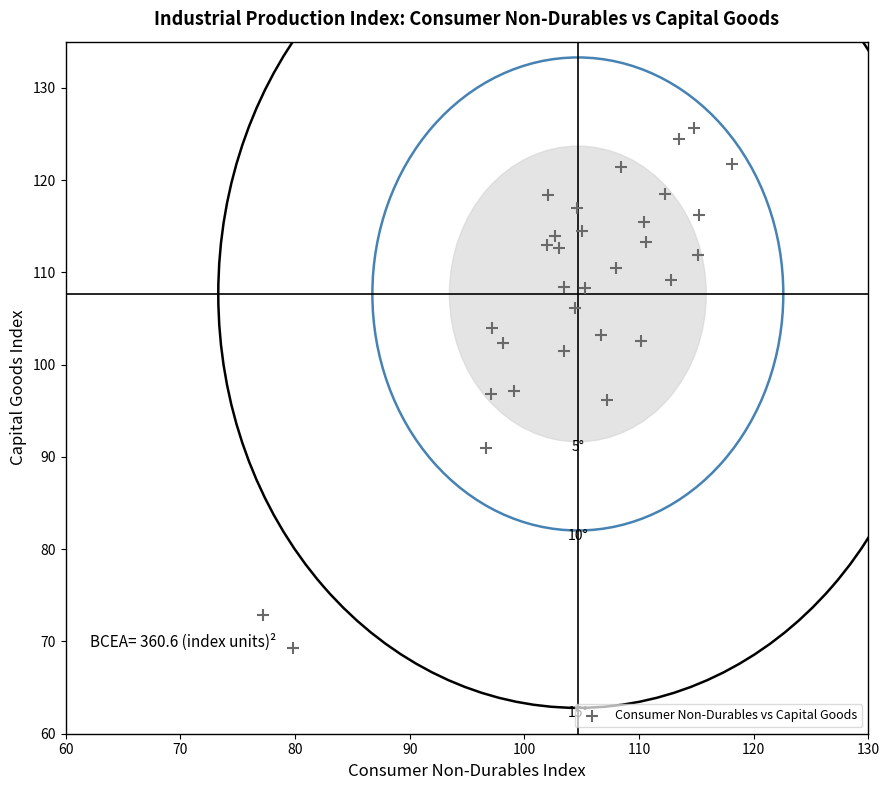

What is the range of X values (max minus min)?

40.9